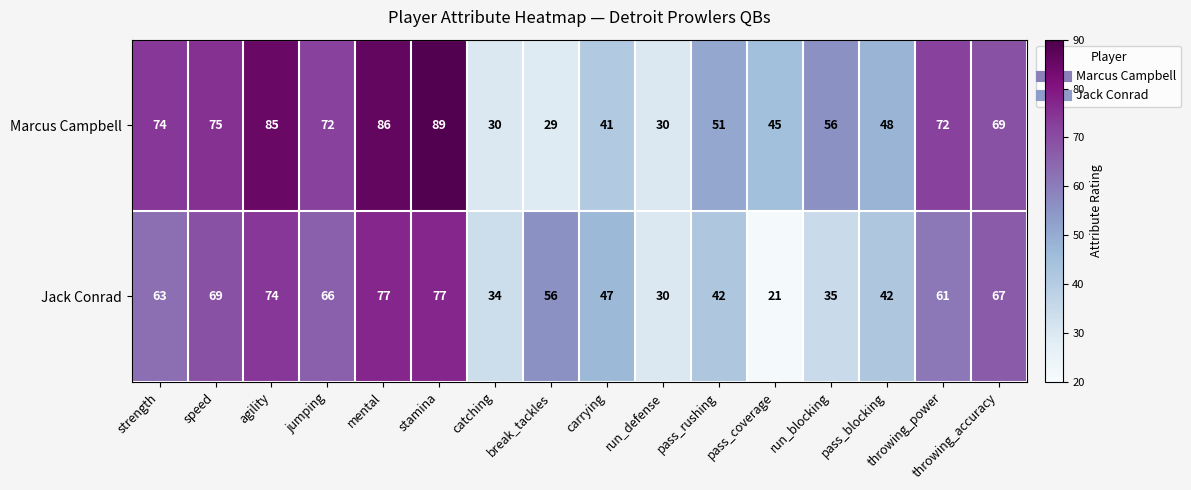

Which series changed the most between speed and pass_coverage?

Jack Conrad